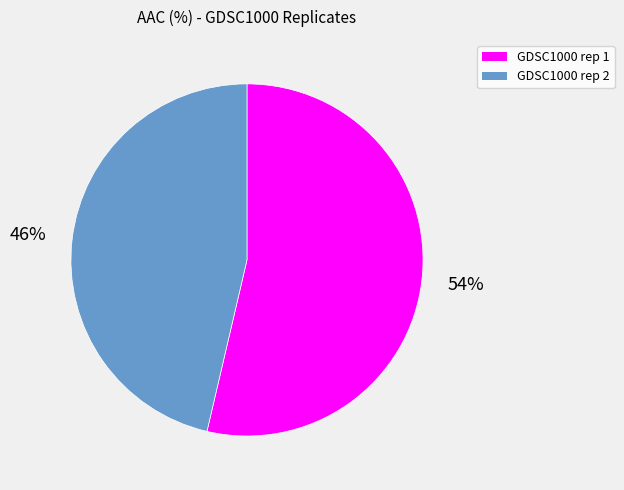

To the nearest percent, what percentage of the pie is GDSC1000 rep 2?

46%